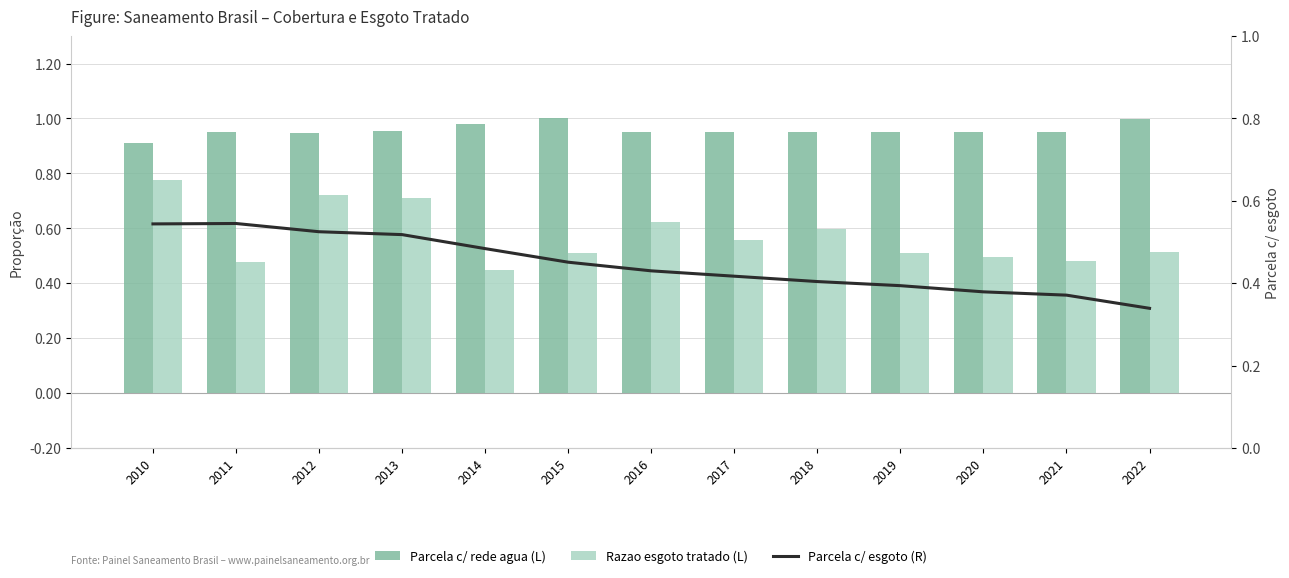

Reading left to right, extract all data points from this chart.

Parcela c/ rede agua (L): 2010=0.9	2011=0.9	2012=0.9	2013=1.0	2014=1.0	2015=1.0	2016=1.0	2017=1.0	2018=1.0	2019=1.0	2020=1.0	2021=1.0	2022=1.0
Razao esgoto tratado (L): 2010=0.8	2011=0.5	2012=0.7	2013=0.7	2014=0.4	2015=0.5	2016=0.6	2017=0.6	2018=0.6	2019=0.5	2020=0.5	2021=0.5	2022=0.5
Parcela c/ esgoto (R): 2010=0.5	2011=0.5	2012=0.5	2013=0.5	2014=0.5	2015=0.5	2016=0.4	2017=0.4	2018=0.4	2019=0.4	2020=0.4	2021=0.4	2022=0.3